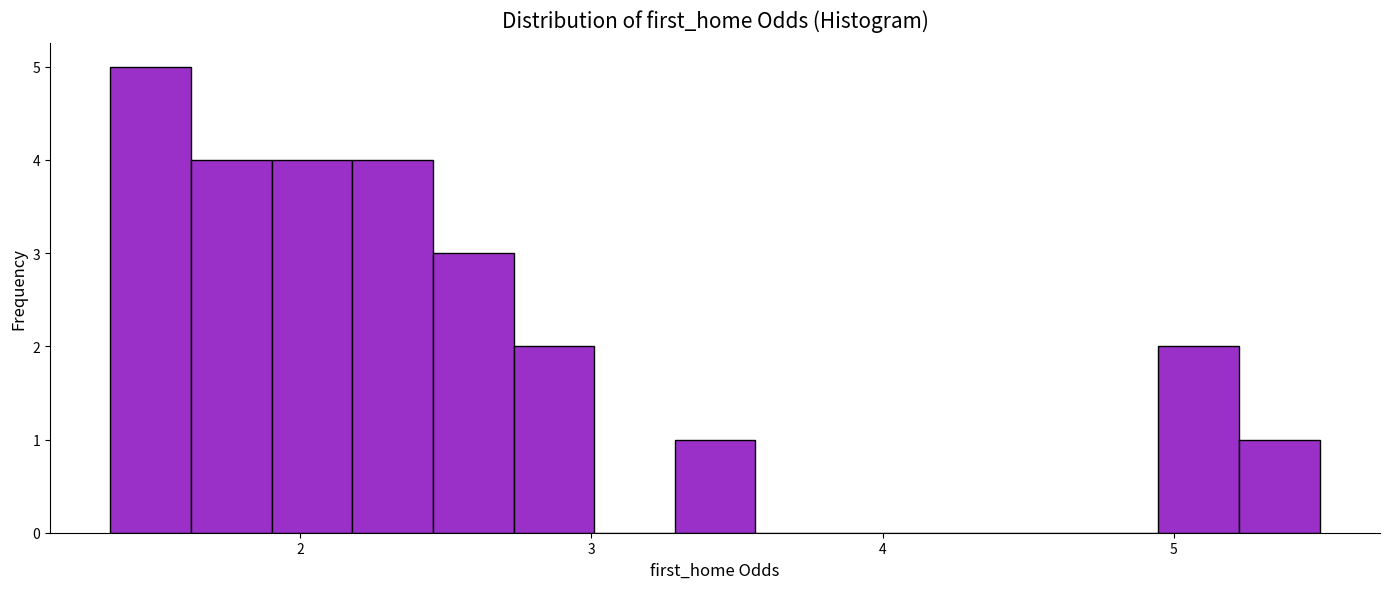

Read against the x-axis, roughly where is the centre of the tallest bar?

1.5